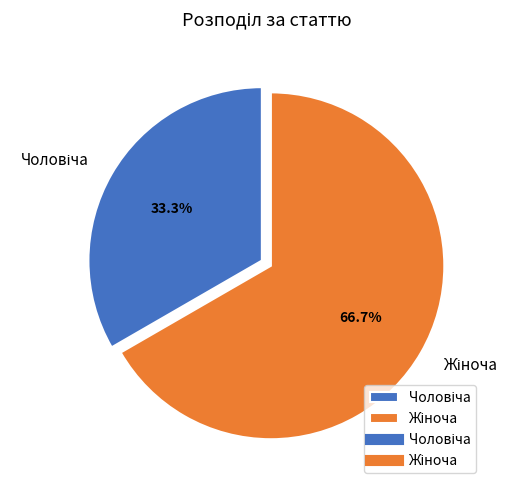

Is there a majority slice in this chart?

Yes